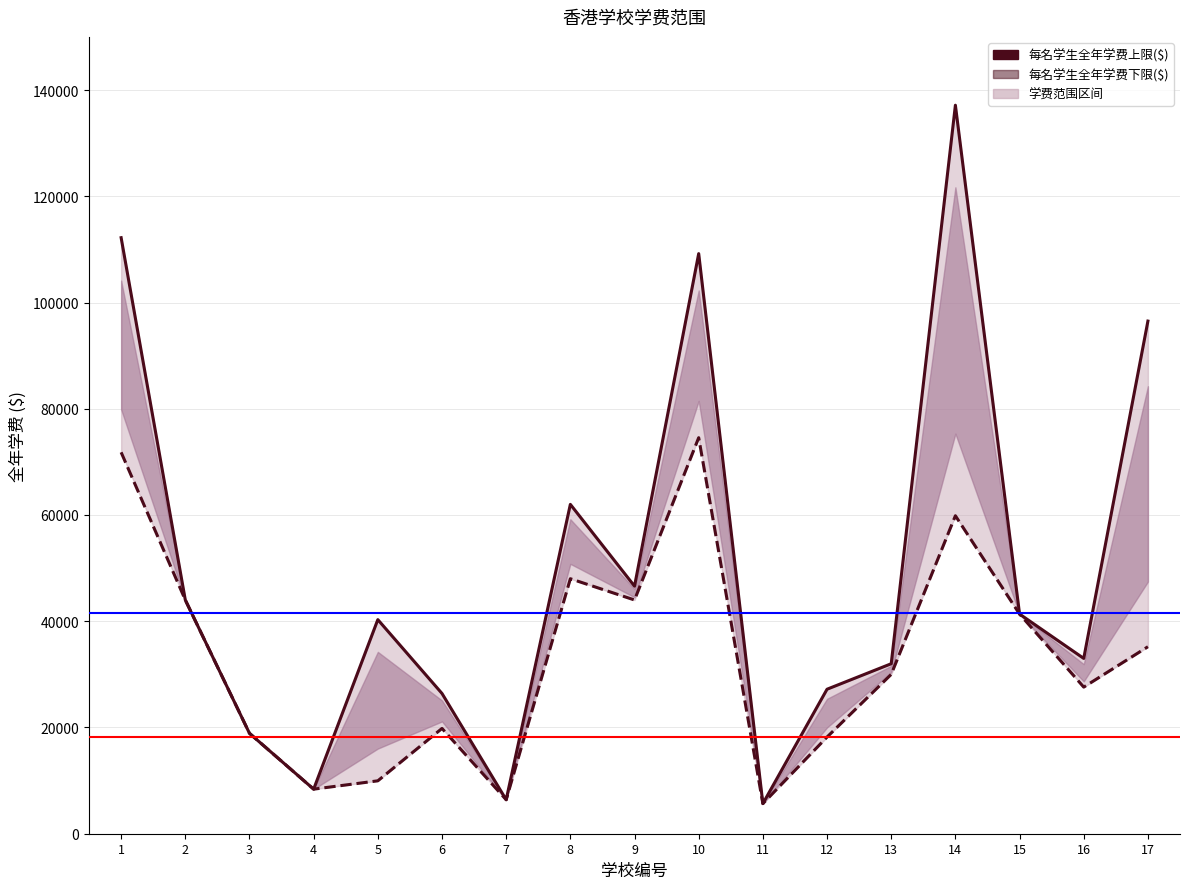

True or false: 每名学生全年学费下限($) and 每名学生全年学费上限($) cross at least once.

False